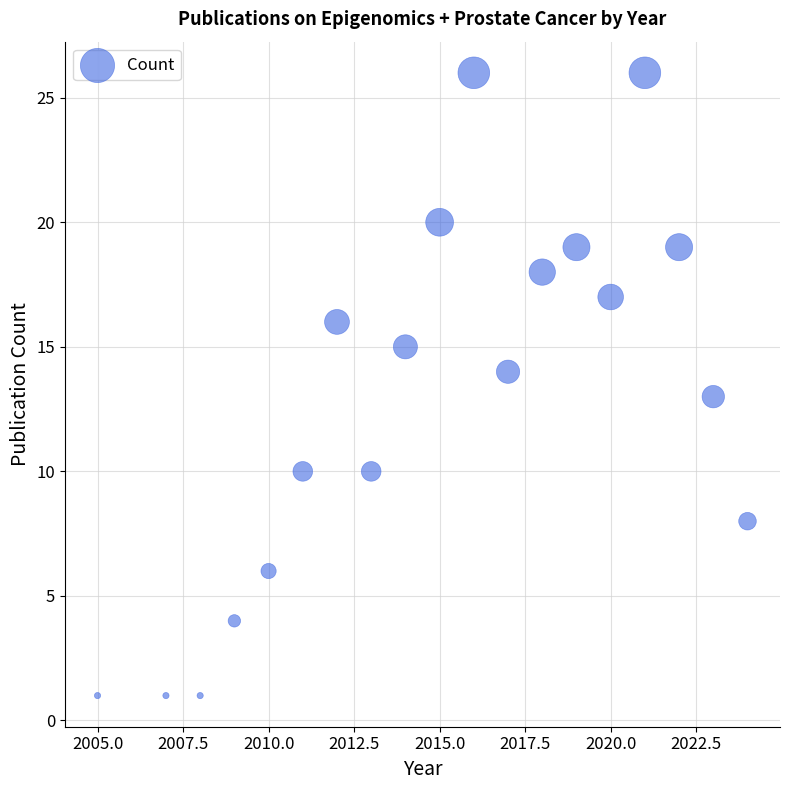

What is the range of Y values (max minus min)?

25